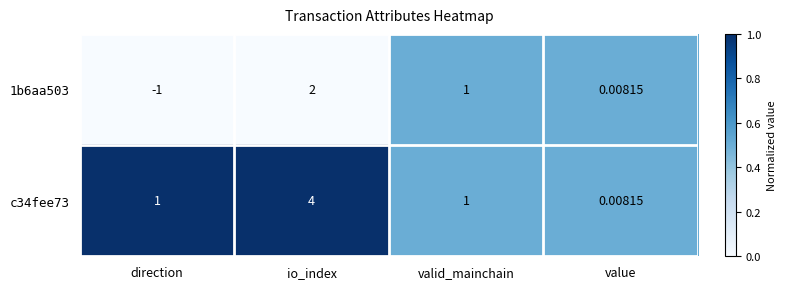

At which label does c34fee73 reach its peak?

io_index